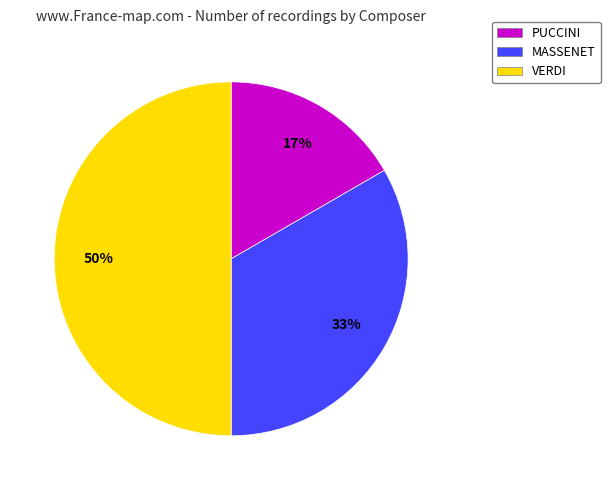

Is the sum of VERDI and PUCCINI greater than half?

Yes